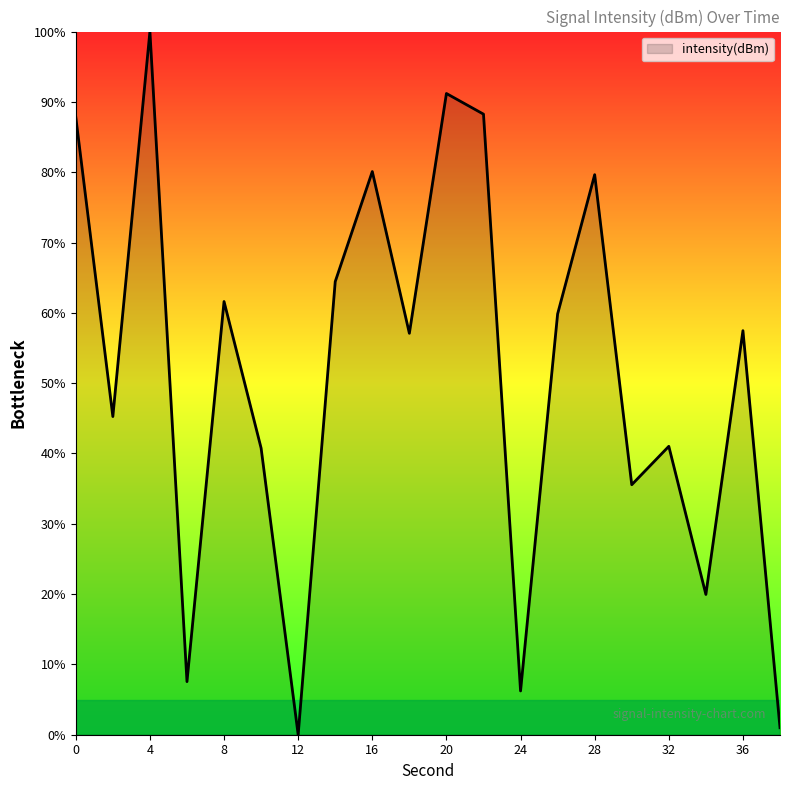

What is the greatest value displayed?

100.0